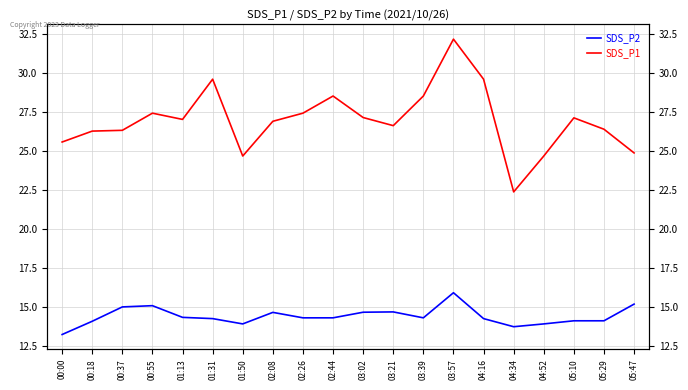

What is the difference between the second highest and minimum values in the SDS_P1 series?

7.2